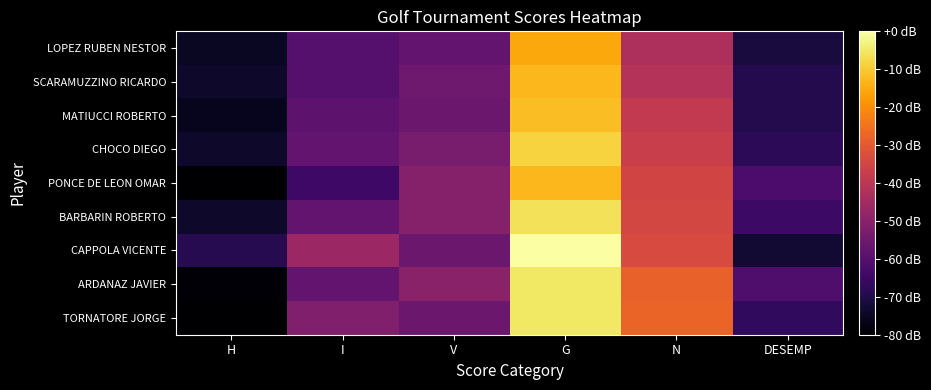

List the series in order of their peak value, lowest first.

LOPEZ RUBEN NESTOR, SCARAMUZZINO RICARDO, PONCE DE LEON OMAR, MATIUCCI ROBERTO, CHOCO DIEGO, BARBARIN ROBERTO, ARDANAZ JAVIER, TORNATORE JORGE, CAPPOLA VICENTE